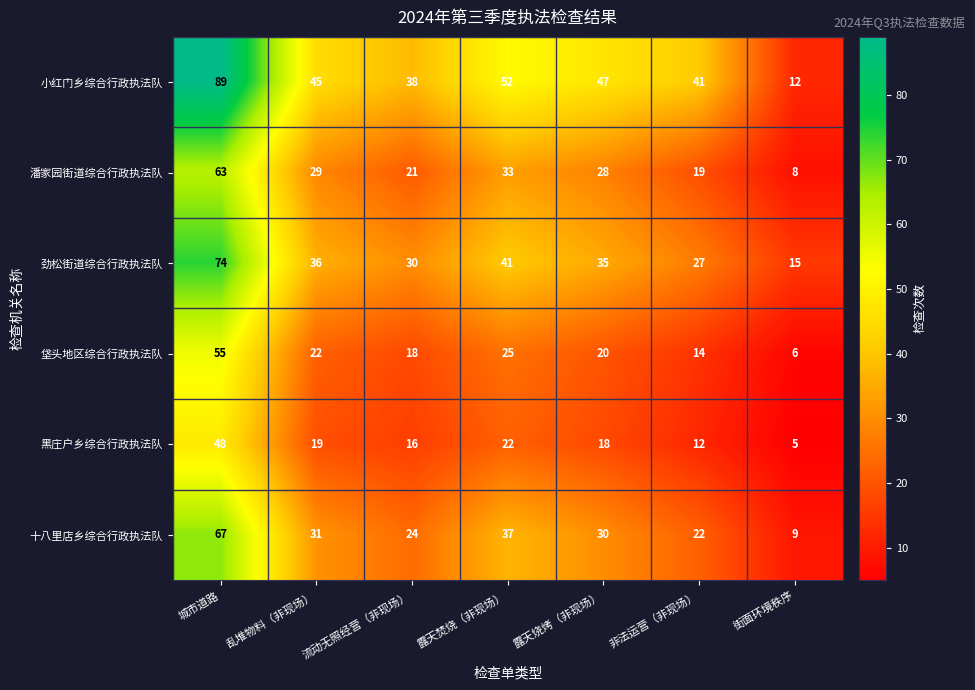

What is the average value of the 十八里店乡综合行政执法队 series?

31